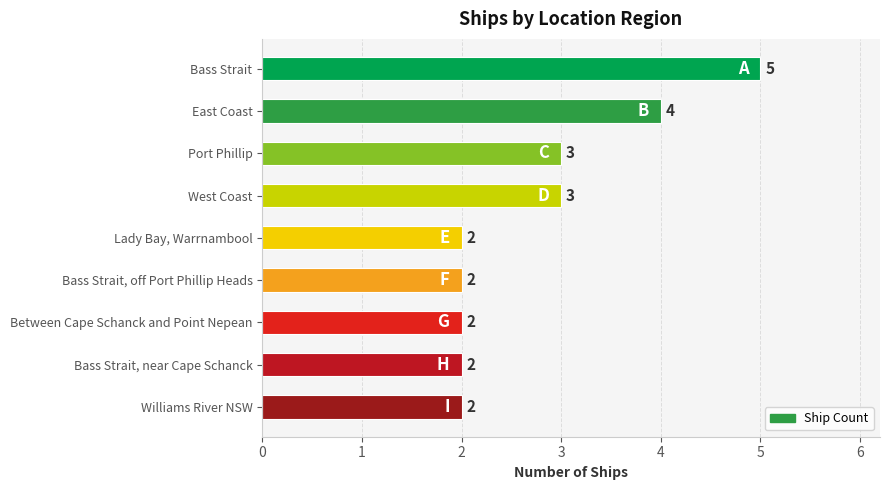

Which label corresponds to the largest value in the chart?

Bass Strait